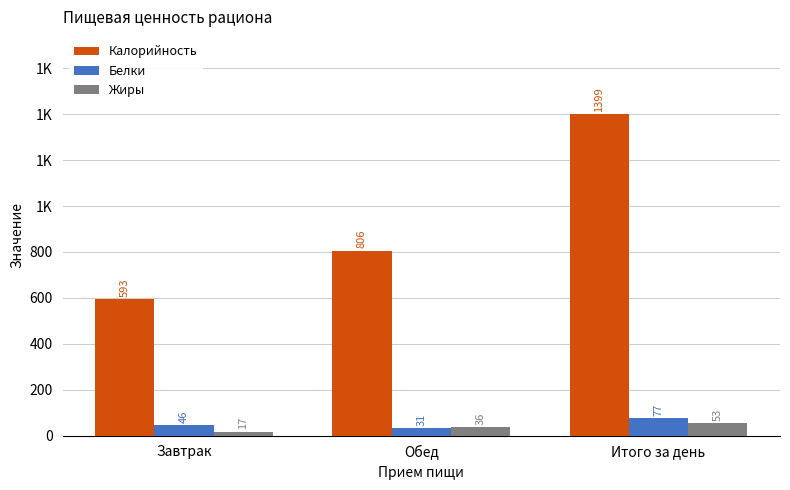

What is the approximate value of Калорийность at Итого за день?

1399